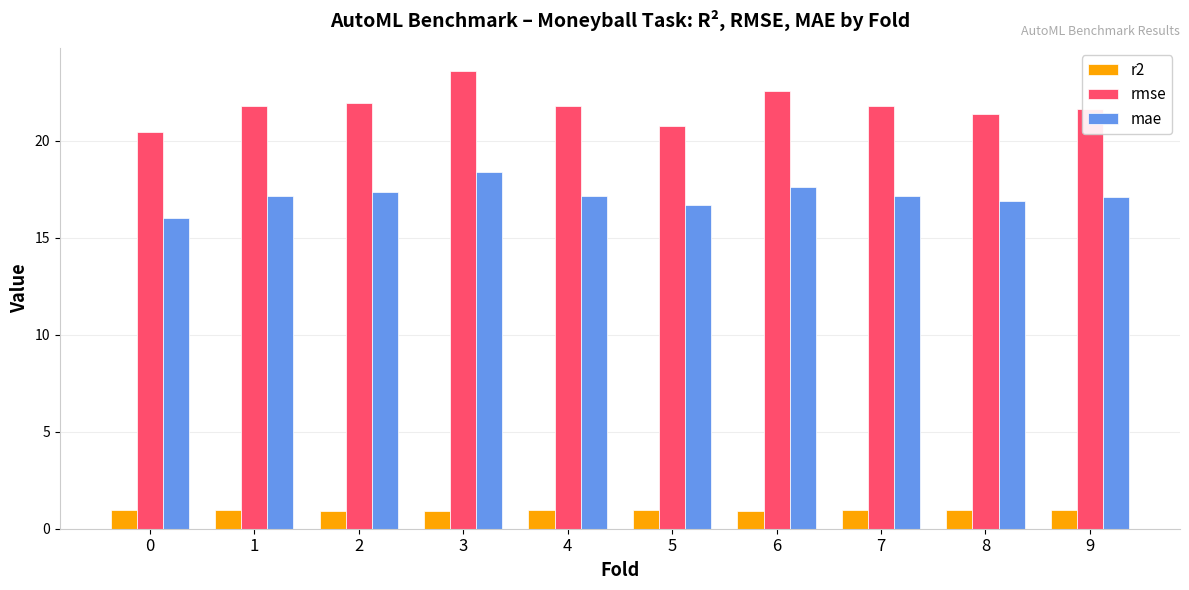

What is the sum of the r2 values at 2 and 7?

1.9